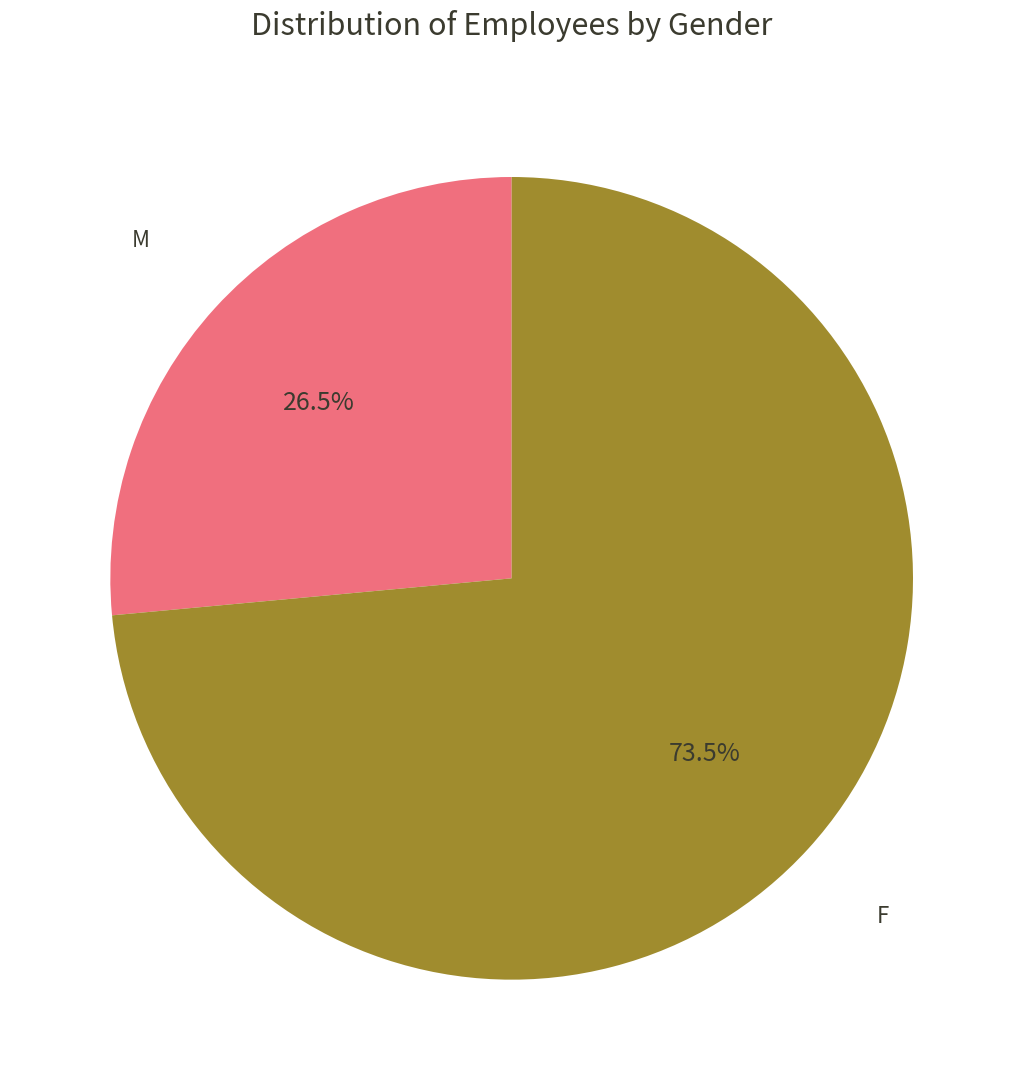

Is there a majority slice in this chart?

Yes